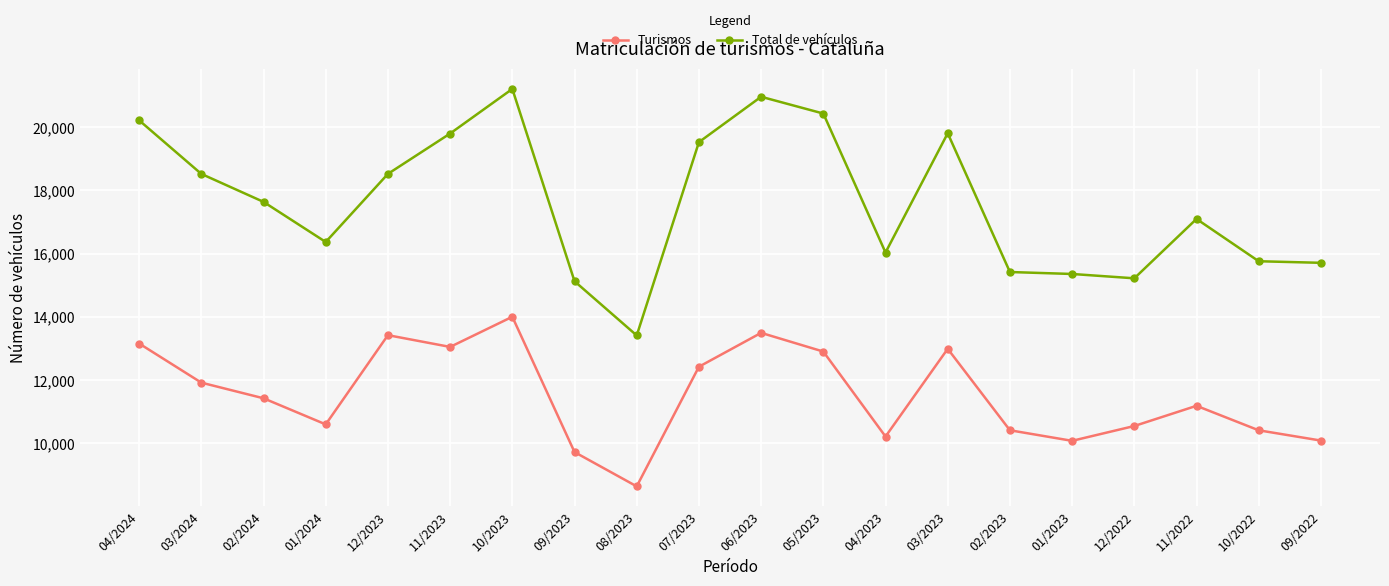

True or false: Turismos and Total de vehículos cross at least once.

False